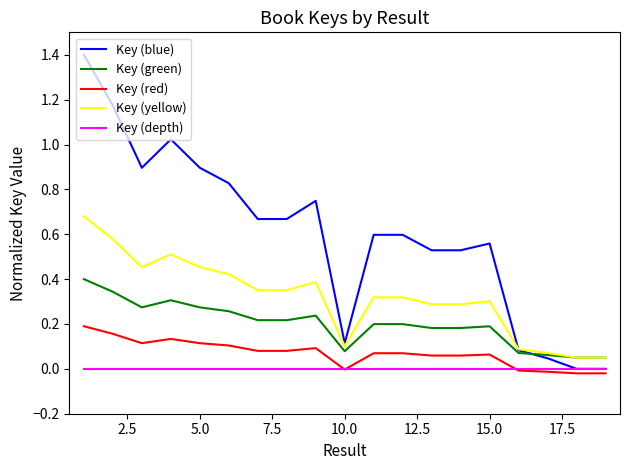

Which series has the widest spread of values?

Key (blue)